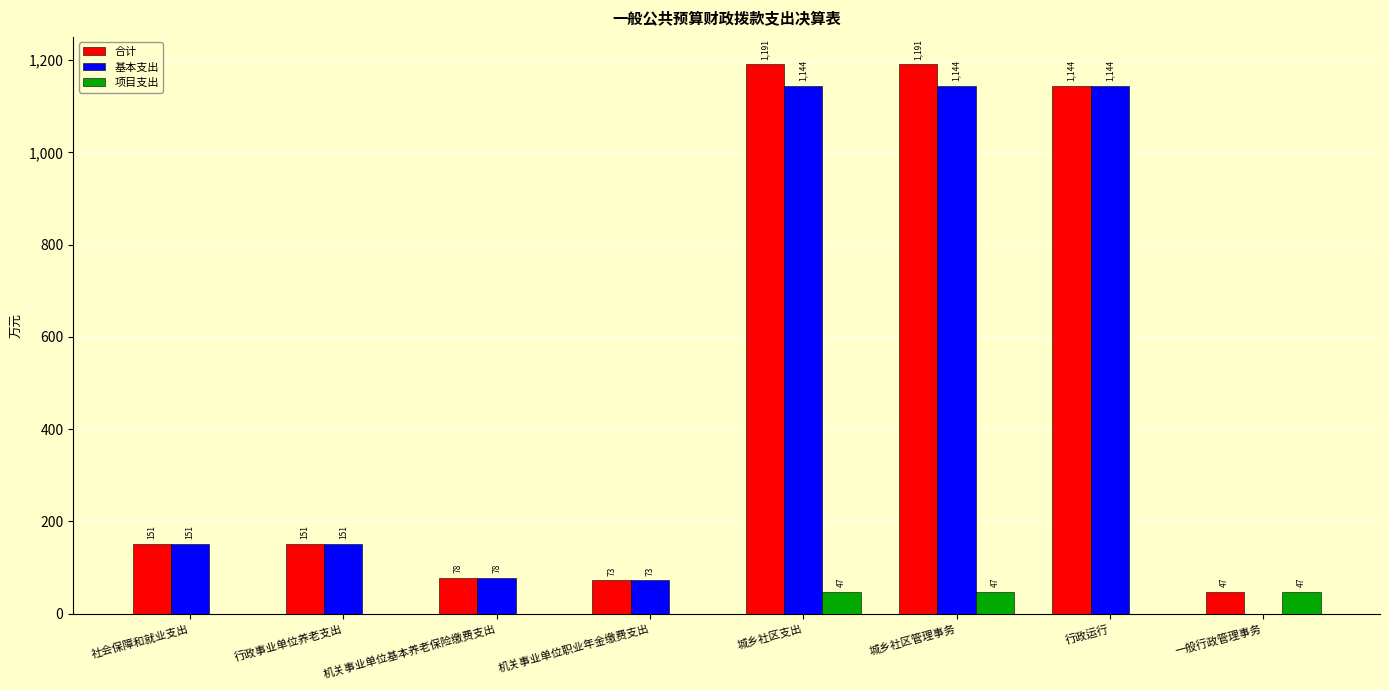

Which series has the largest total across all categories?

合计